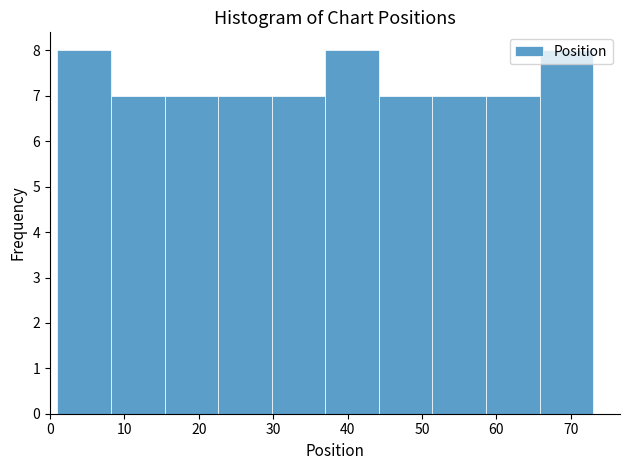

Reading left to right, transcribe this chart: for each bar, give the range it covers on the x-axis and its height. Neither the bar edges nor the heights are printed on the chart, so give them approximately, as read against the axes.

1.0 to 8.2: 8
8.2 to 15.4: 7
15.4 to 22.6: 7
22.6 to 29.8: 7
29.8 to 37.0: 7
37.0 to 44.2: 8
44.2 to 51.4: 7
51.4 to 58.6: 7
58.6 to 65.8: 7
65.8 to 73.0: 8